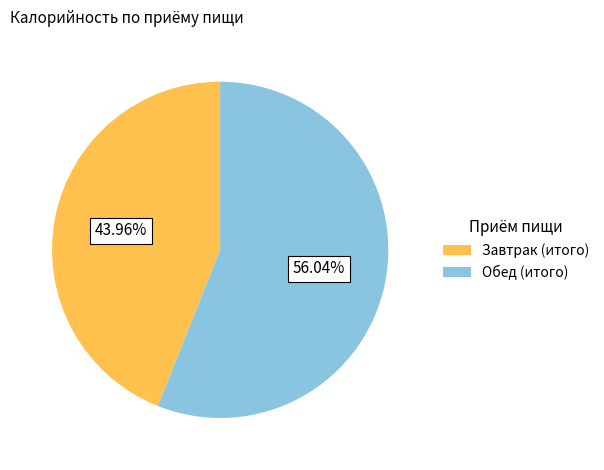

Between Обед (итого) and Завтрак (итого), which is larger?

Обед (итого)